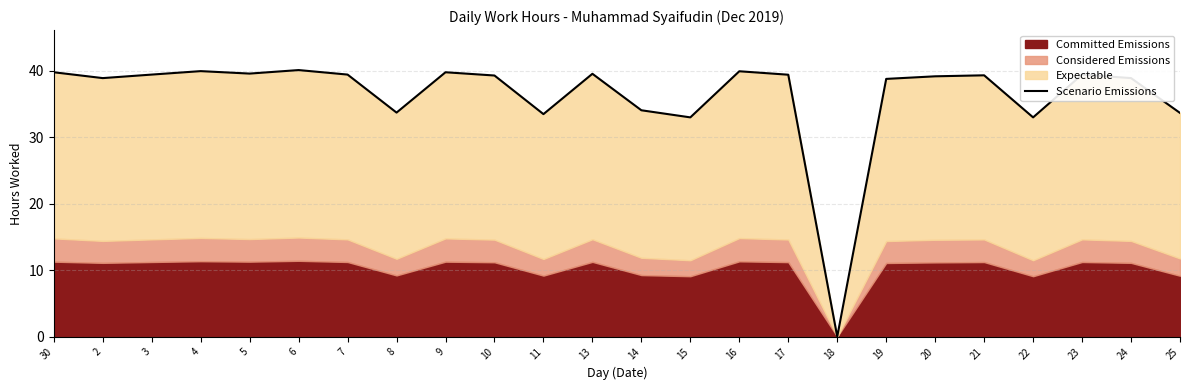

Rank the categories by value from lowest to highest.

18, 15, 22, 11, 25, 8, 14, 19, 2, 24, 20, 10, 21, 17, 3, 7, 23, 13, 5, 30, 9, 16, 4, 6